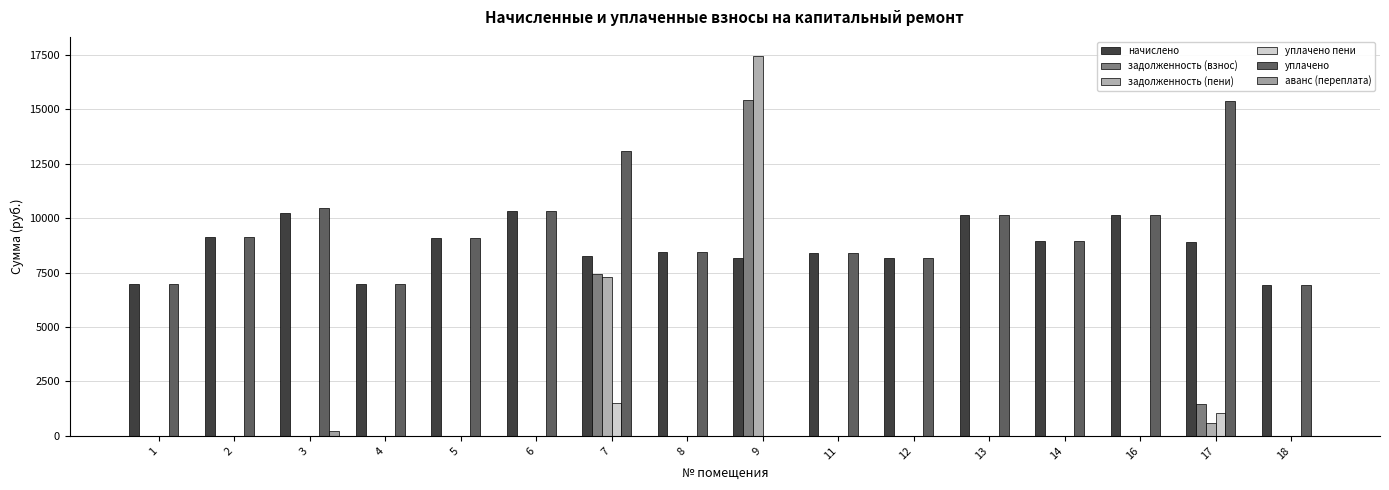

Reading left to right, extract all data points from this chart.

начислено: 1=6988.3	2=9124.7	3=10234.1	4=6955.2	5=9108.0	6=10316.9	7=8246.9	8=8429.0	9=8147.5	11=8412.5	12=8164.1	13=10134.7	14=8942.4	16=10151.3	17=8909.3	18=6938.6
задолженность (взнос): 1=0.0	2=0.0	3=0.0	4=0.0	5=0.0	6=0.0	7=7450.5	8=0.0	9=15409.4	11=0.0	12=0.0	13=0.0	14=0.0	16=0.0	17=1462.9	18=0.0
задолженность (пени): 1=0.0	2=0.0	3=0.0	4=0.0	5=0.0	6=0.0	7=7307.7	8=0.0	9=17446.3	11=0.0	12=0.0	13=0.0	14=0.0	16=0.0	17=576.5	18=0.0
уплачено пени: 1=0.0	2=5.4	3=0.0	4=0.0	5=0.0	6=0.0	7=1508.5	8=0.0	9=0.0	11=0.0	12=0.0	13=0.0	14=0.0	16=0.0	17=1071.2	18=0.0
уплачено: 1=6987.5	2=9124.7	3=10447.3	4=6955.2	5=9108.0	6=10316.9	7=13064.8	8=8429.0	9=0.0	11=8412.5	12=8164.1	13=10134.7	14=8942.4	16=10151.3	17=15382.6	18=6938.6
аванс (переплата): 1=0.0	2=0.0	3=213.2	4=0.0	5=0.0	6=0.0	7=0.0	8=0.0	9=0.0	11=0.0	12=0.0	13=0.0	14=0.0	16=0.0	17=0.0	18=0.0